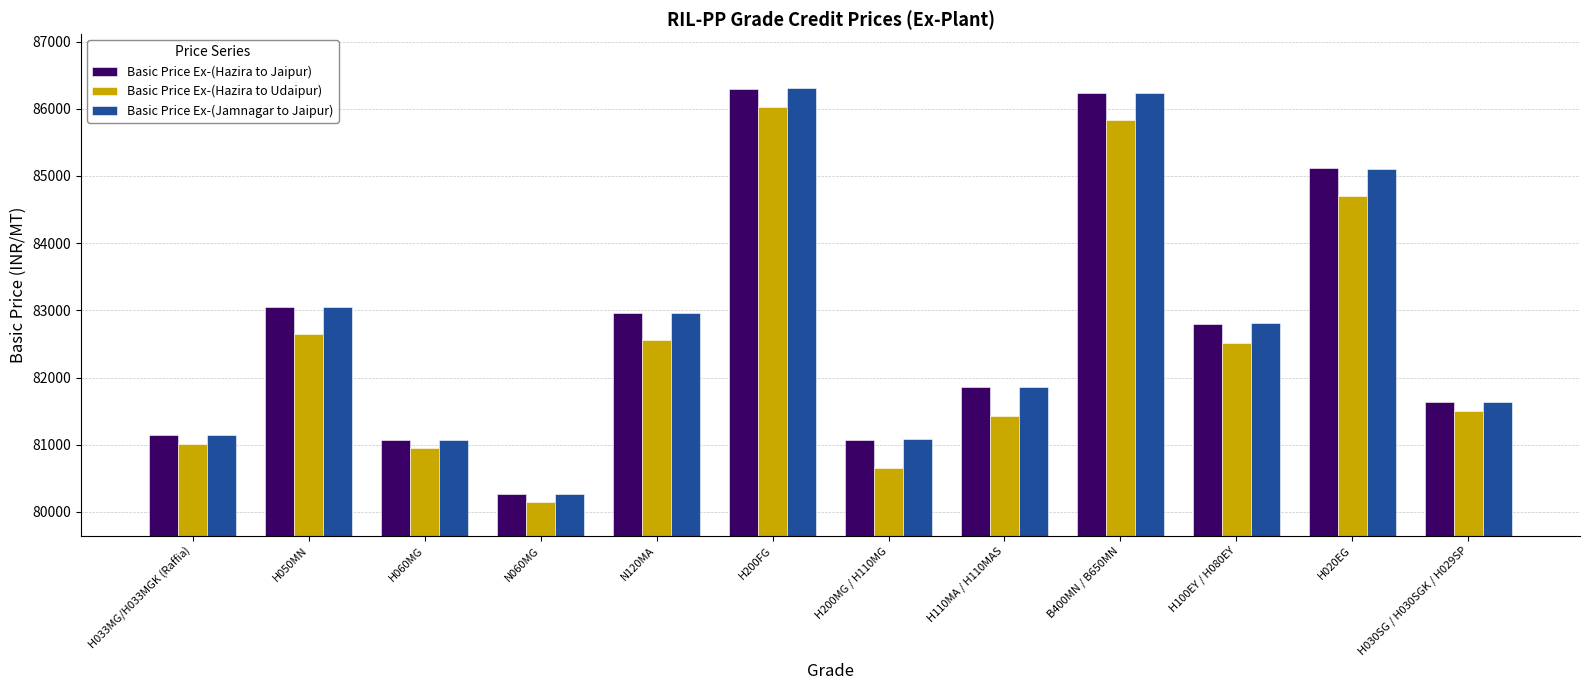

What are all the series names shown in the legend?

Basic Price Ex-(Hazira to Jaipur), Basic Price Ex-(Hazira to Udaipur), Basic Price Ex-(Jamnagar to Jaipur)